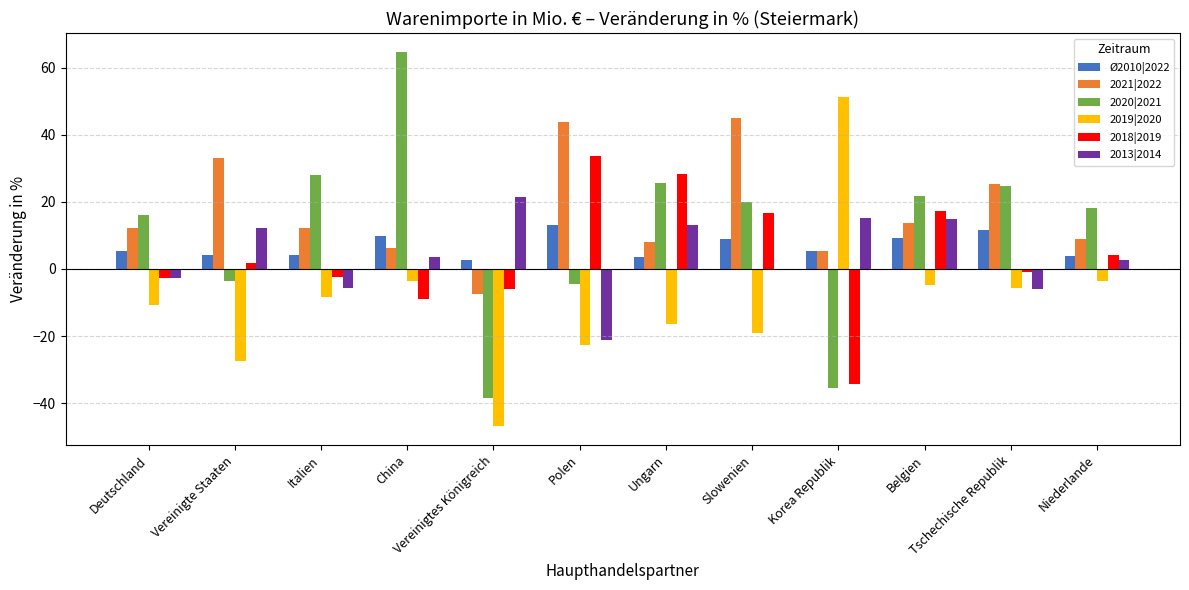

How many categories are shown in the chart?

12